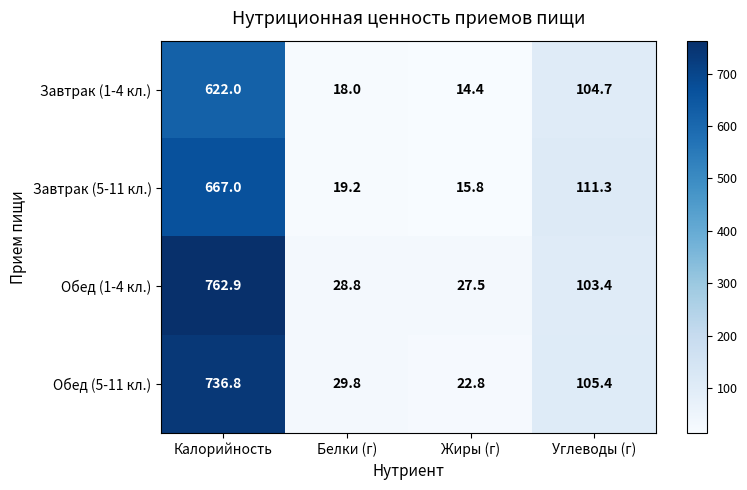

Reading right to left, what are all the values shown in this chart?

Завтрак (1-4 кл.): Углеводы (г)=104.7	Жиры (г)=14.4	Белки (г)=18.0	Калорийность=622.0
Завтрак (5-11 кл.): Углеводы (г)=111.3	Жиры (г)=15.8	Белки (г)=19.2	Калорийность=667.0
Обед (1-4 кл.): Углеводы (г)=103.4	Жиры (г)=27.5	Белки (г)=28.8	Калорийность=762.9
Обед (5-11 кл.): Углеводы (г)=105.4	Жиры (г)=22.8	Белки (г)=29.8	Калорийность=736.8